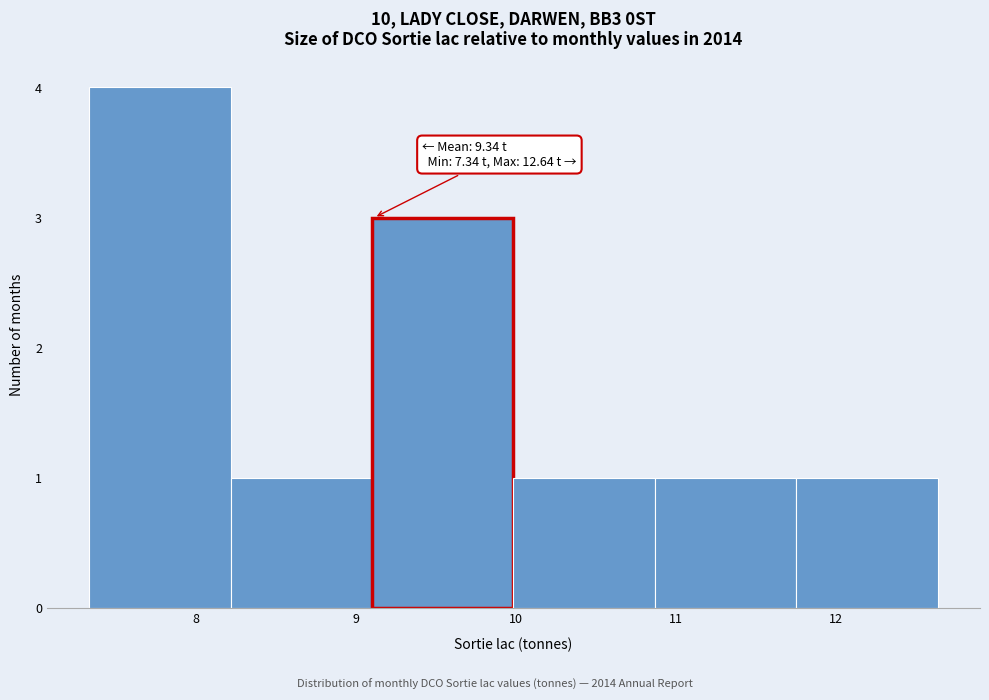

Over which range of the x-axis is the bar tallest?

7.3 to 8.2